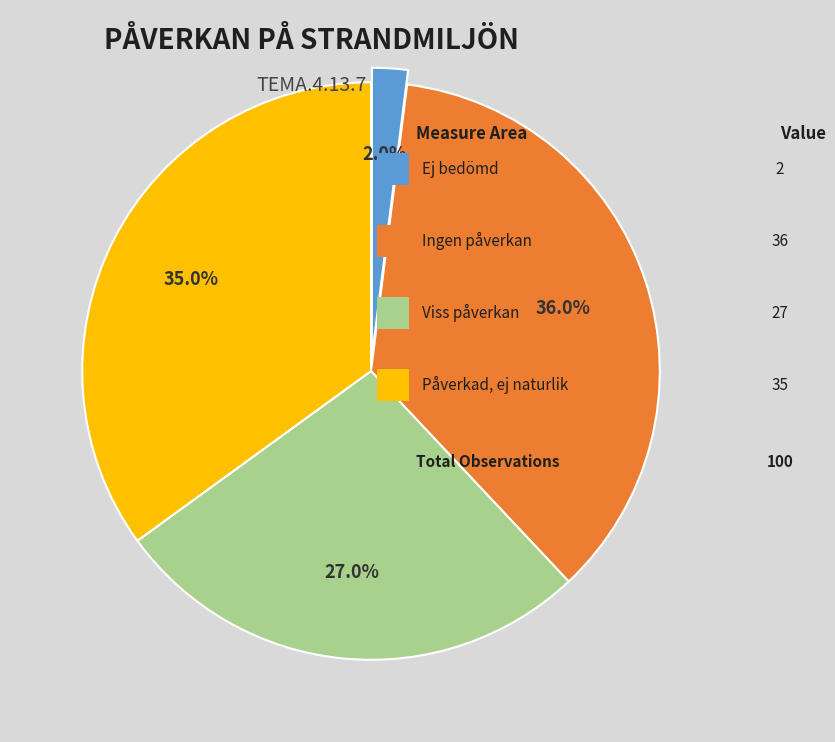

Is there any slice that represents more than half of the pie?

No